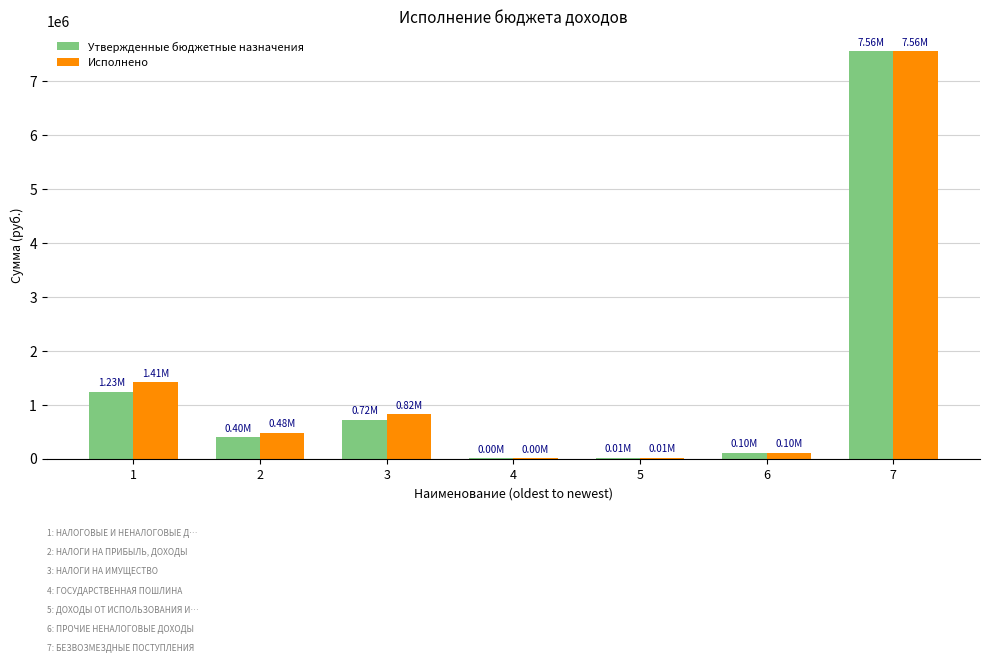

What is the difference between the Исполнено values at 1 and 7?

6142215.1